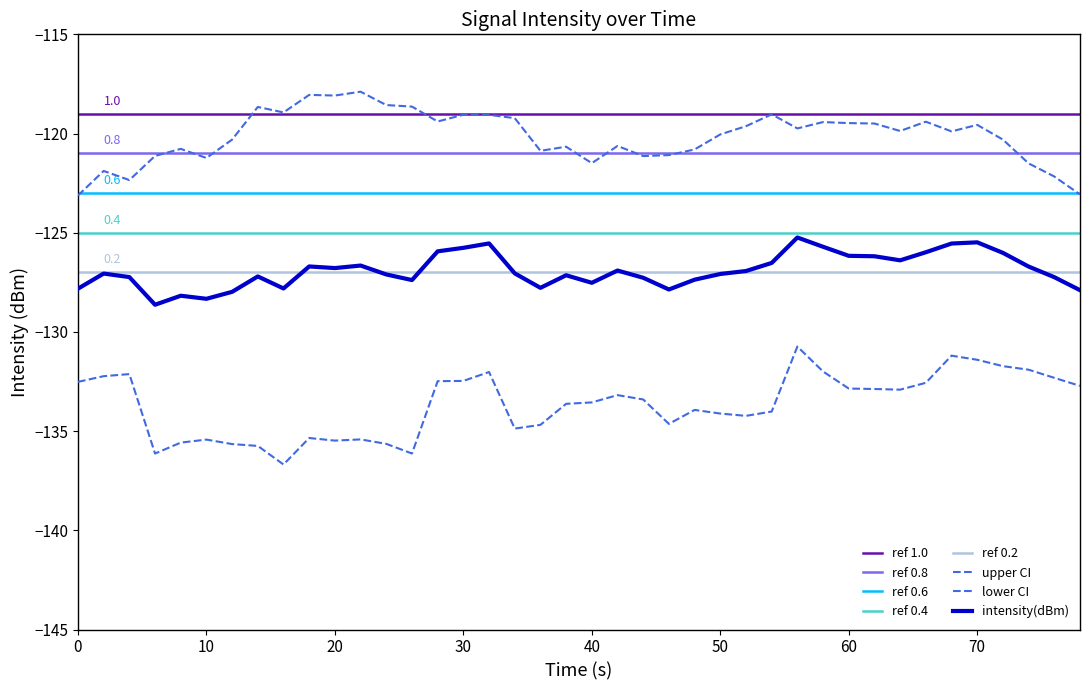

List the labels in order of value, smallest first.

8, 22, 3, 28, 13, 34, 18, 35, 10, 15, 39, 4, 7, 27, 1, 21, 17, 23, 36, 2, 29, 25, 24, 5, 37, 0, 9, 16, 19, 38, 33, 32, 26, 6, 20, 14, 11, 30, 31, 12